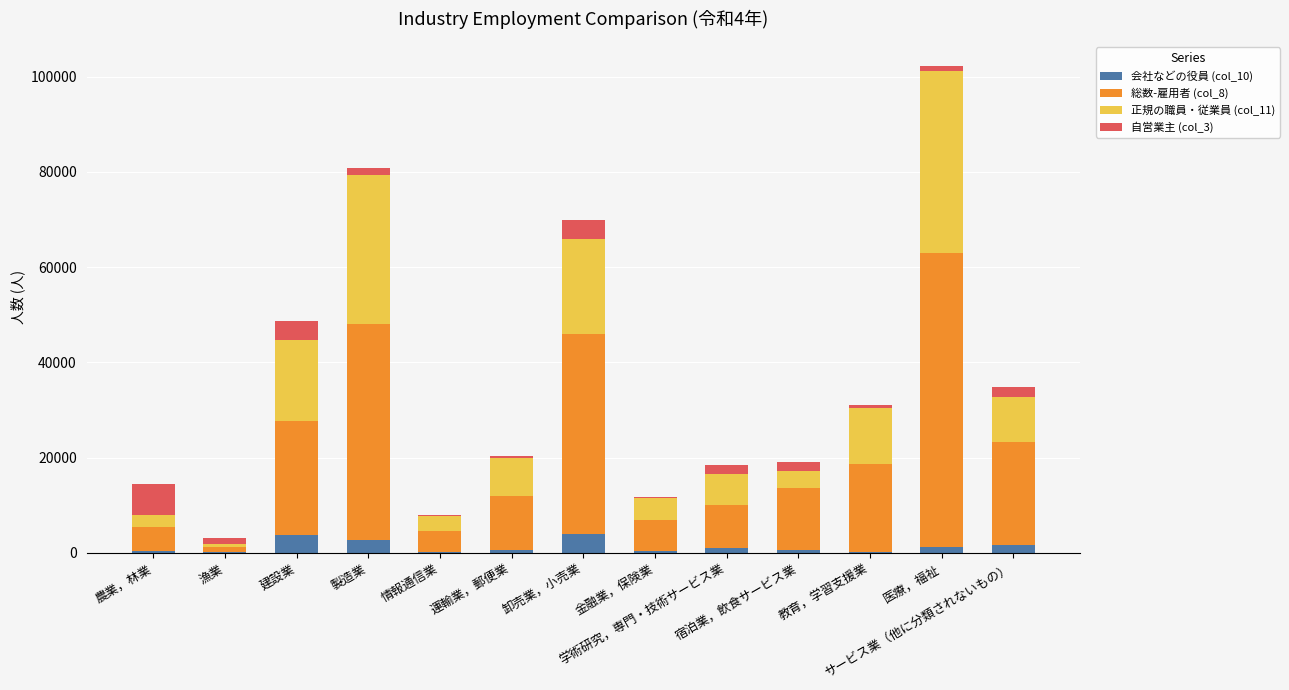

True or false: 会社などの役員 (col_10) has a value of 100 at 漁業.

True